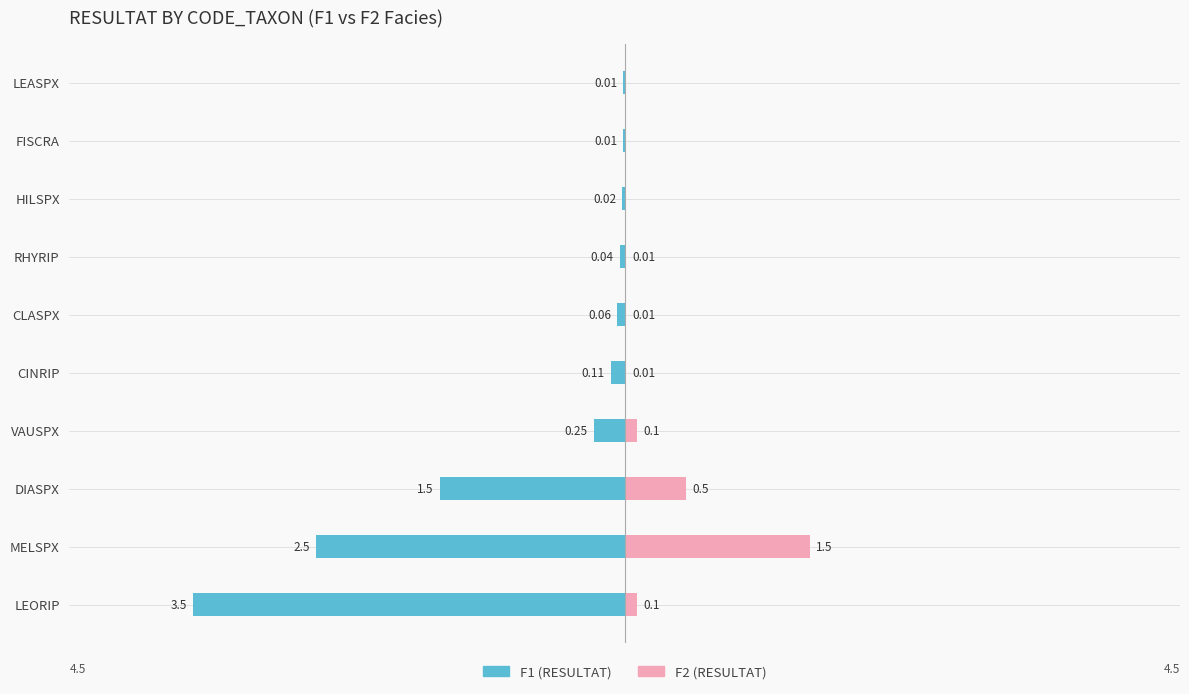

What is the difference between the maximum and minimum values in the F2 (RESULTAT) series?

1.5